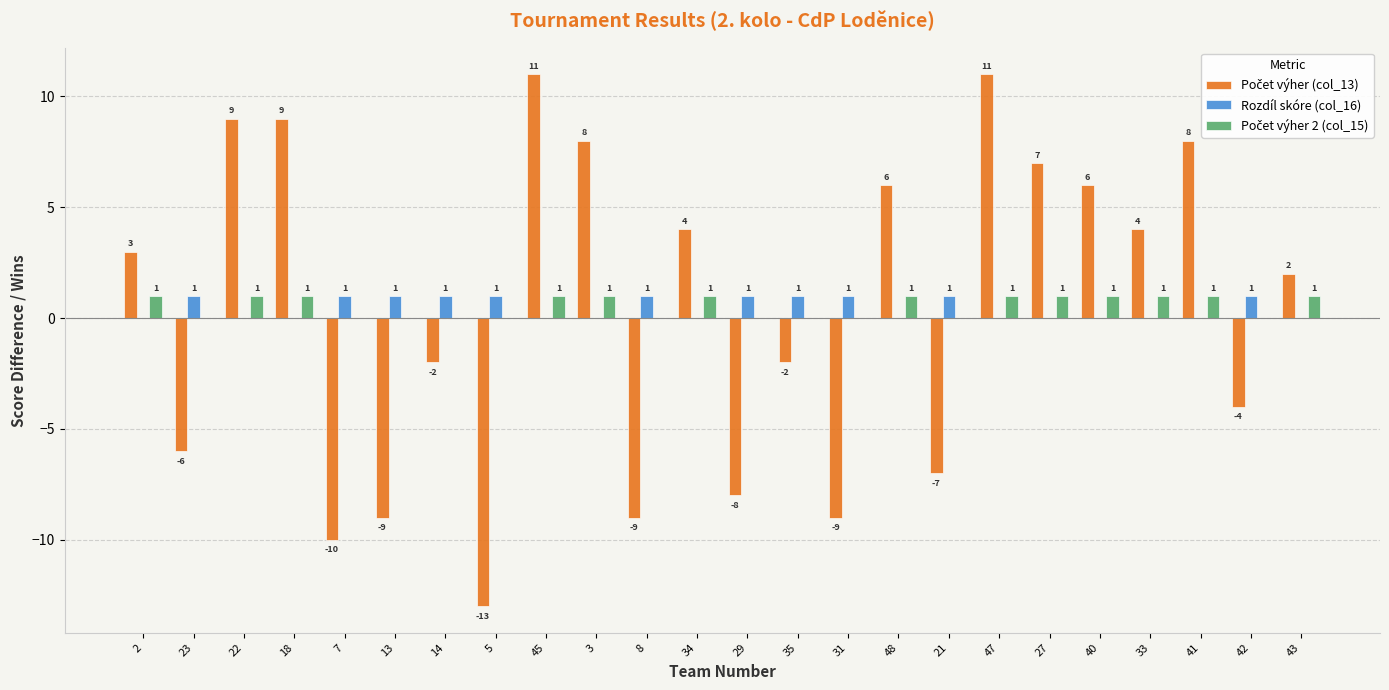

What is the greatest value displayed?

11